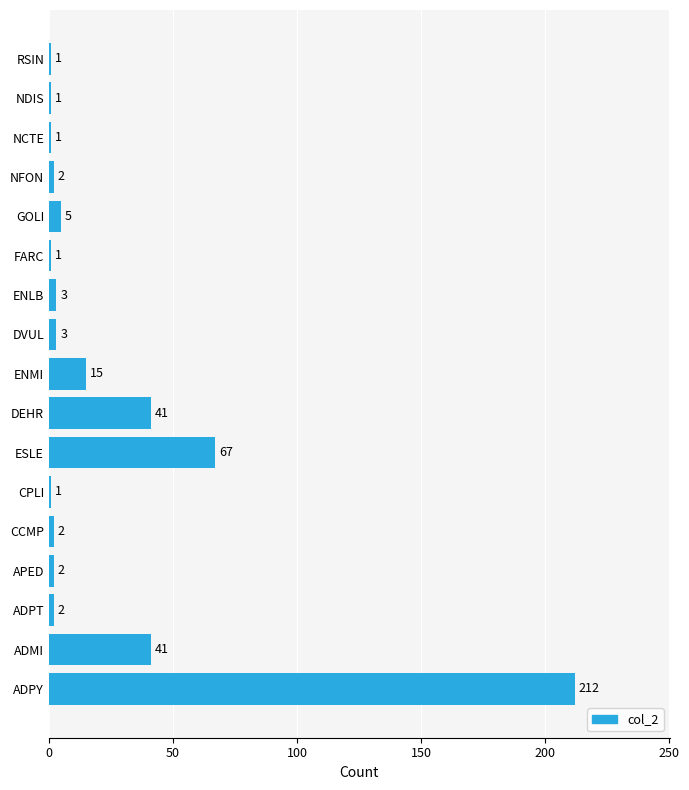

Reading bottom to top, list all the values displayed in this chart.

ADPY=212	ADMI=41	ADPT=2	APED=2	CCMP=2	CPLI=1	ESLE=67	DEHR=41	ENMI=15	DVUL=3	ENLB=3	FARC=1	GOLI=5	NFON=2	NCTE=1	NDIS=1	RSIN=1